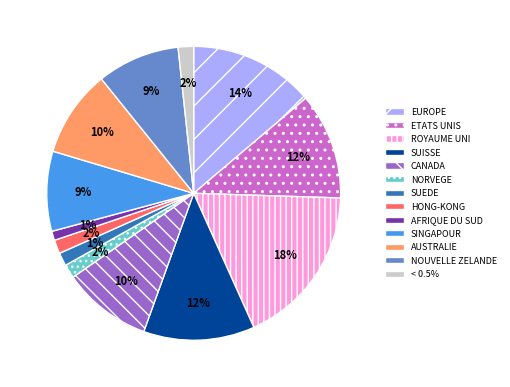

Combined, do SUISSE and < 0.5% account for over 50%?

No